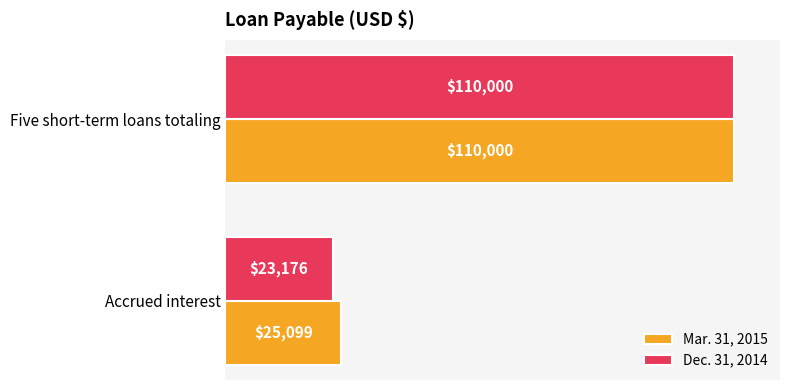

What is the average value of the Dec. 31, 2014 series?

66588